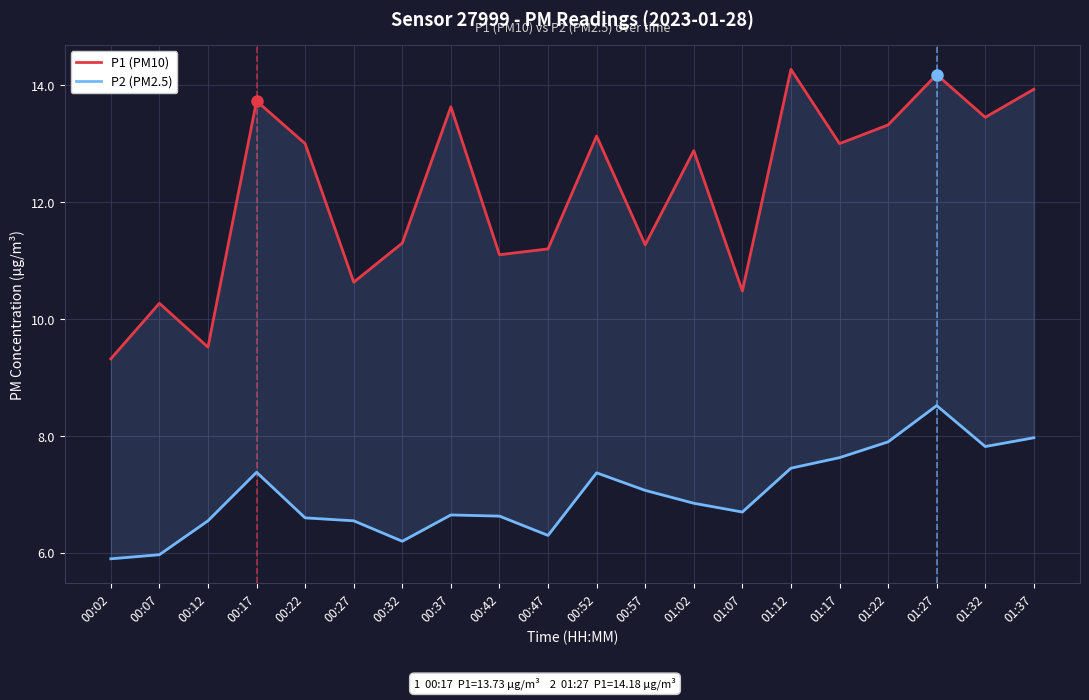

Which series changed the most between 00:27 and 01:22?

P1 (PM10)